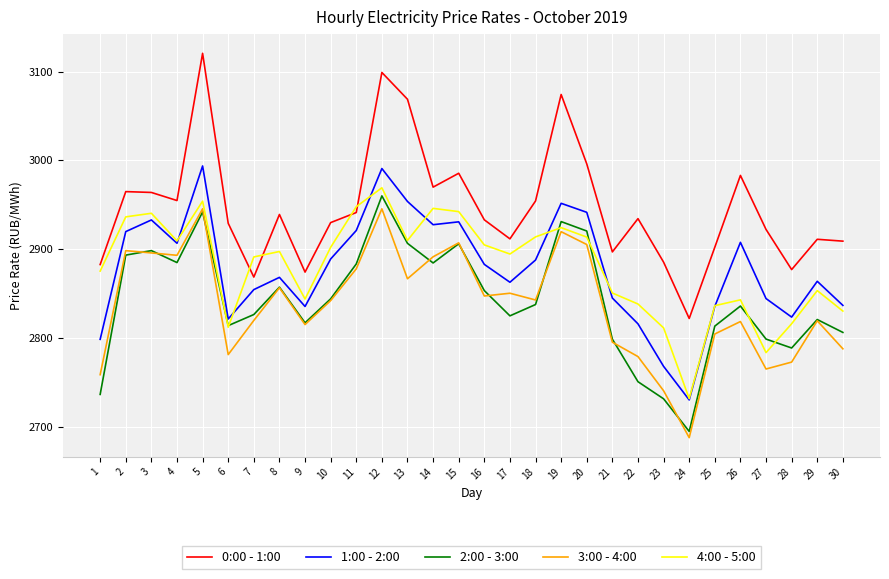

What is the sum of all 1:00 - 2:00 values?

86337.8